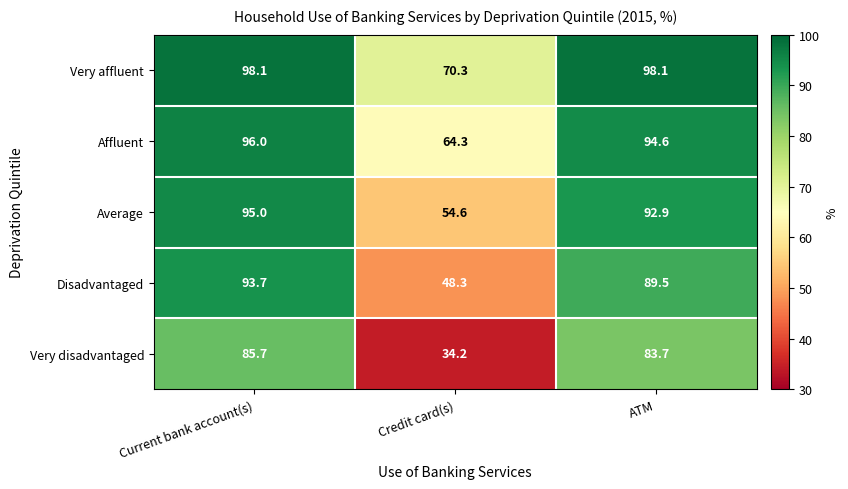

Which series has the largest total across all categories?

Very affluent